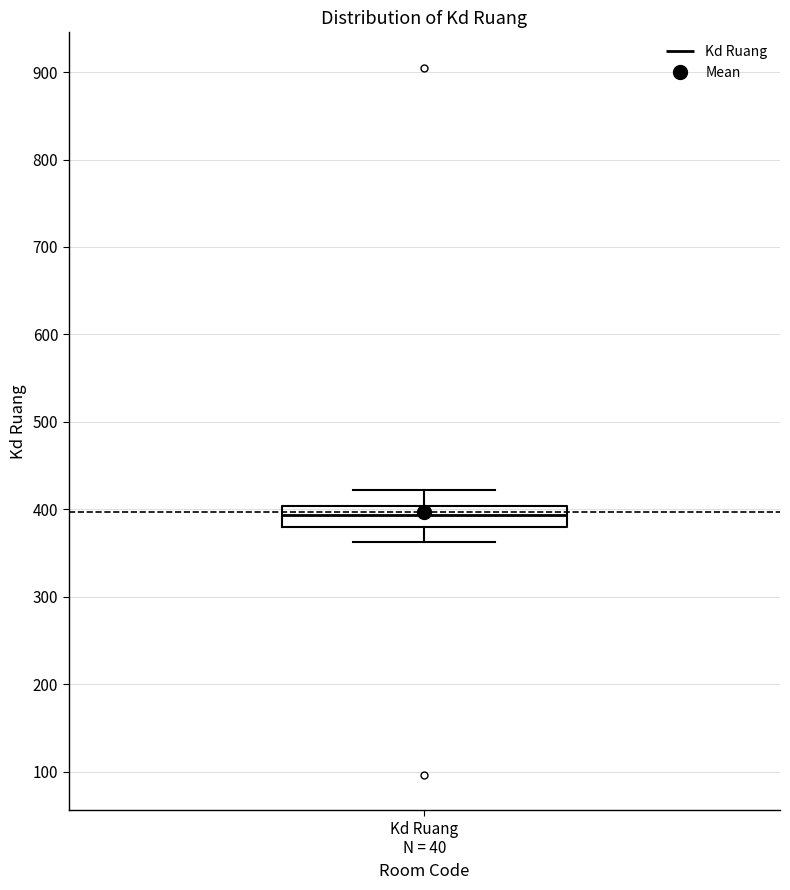

Transcribe this box plot: give where the median line is, the range the box spans, and where the two whiskers end, as read against the y-axis. The values are not printed on the chart, so give them approximately, as read against the axis.

median 390, box 380 to 400, whiskers 360 to 420